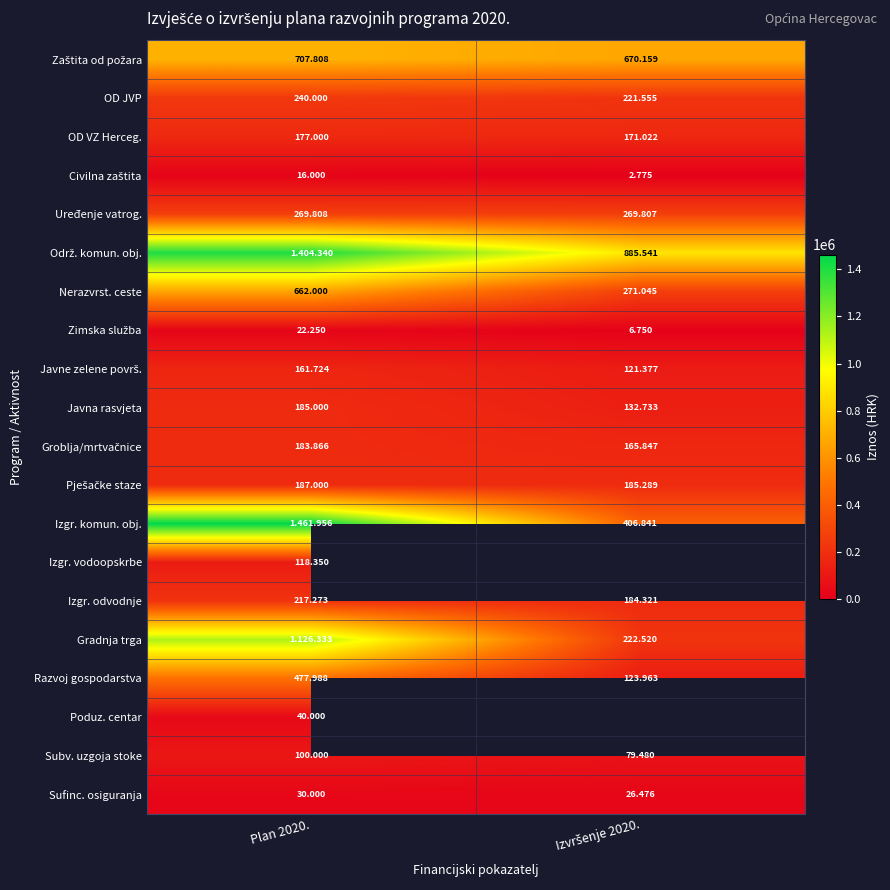

What is the lowest value of the Pješačke staze series?

185289.0